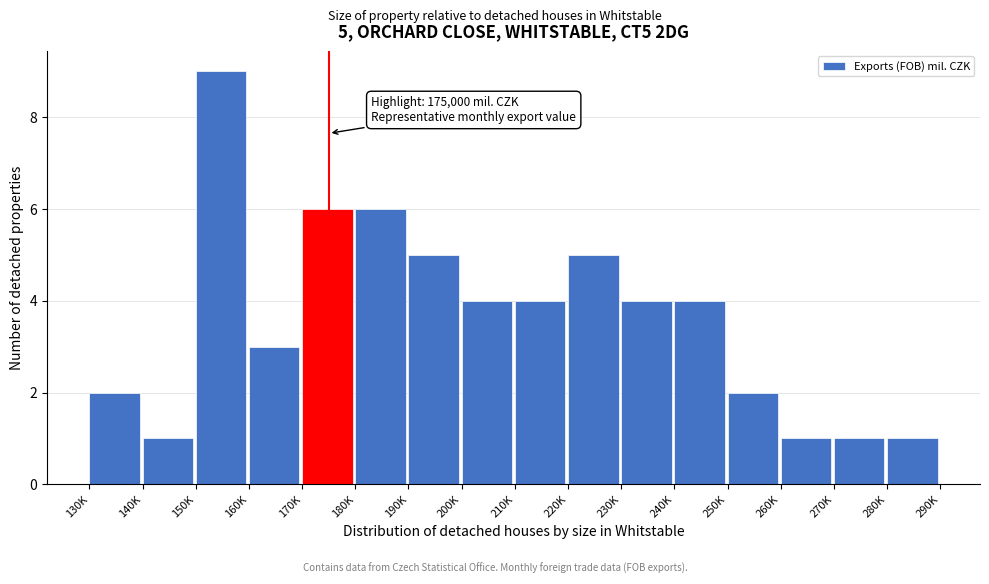

Reading left to right, list all the values displayed in this chart.

2	1	9	3	6	6	5	4	4	5	4	4	2	1	1	1